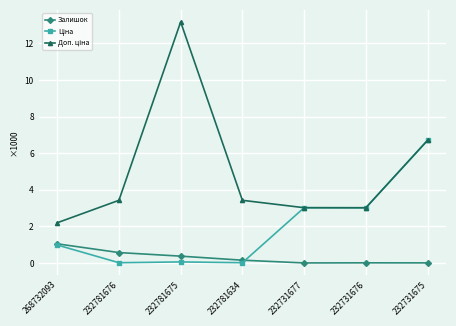

Which label corresponds to the largest value in the chart?

232781675